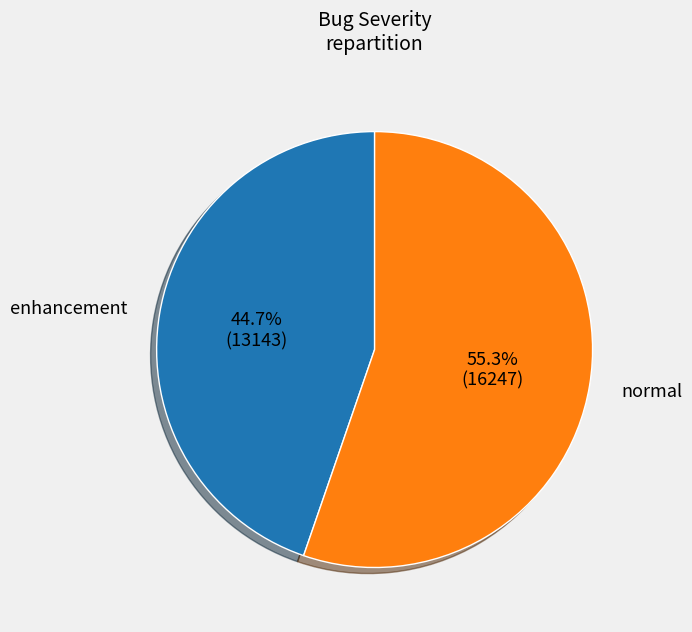

Is there a majority slice in this chart?

Yes